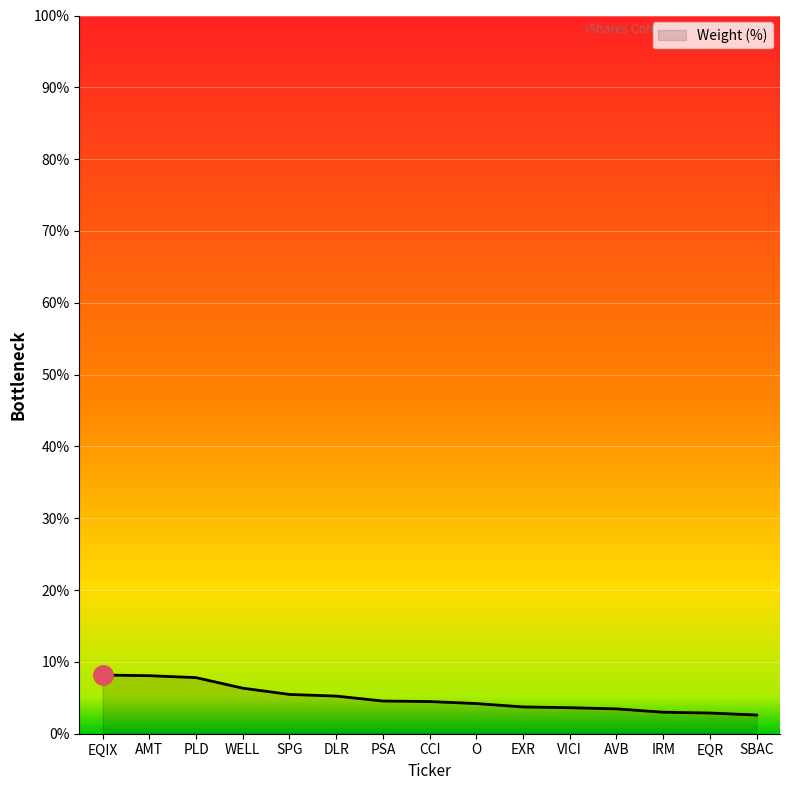

What is the minimum value shown in the chart?

2.6